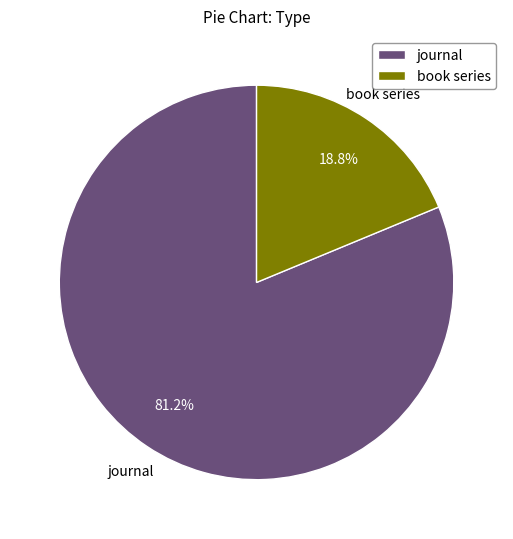

To the nearest percent, what is the difference between the book series and journal slice percentages?

62%